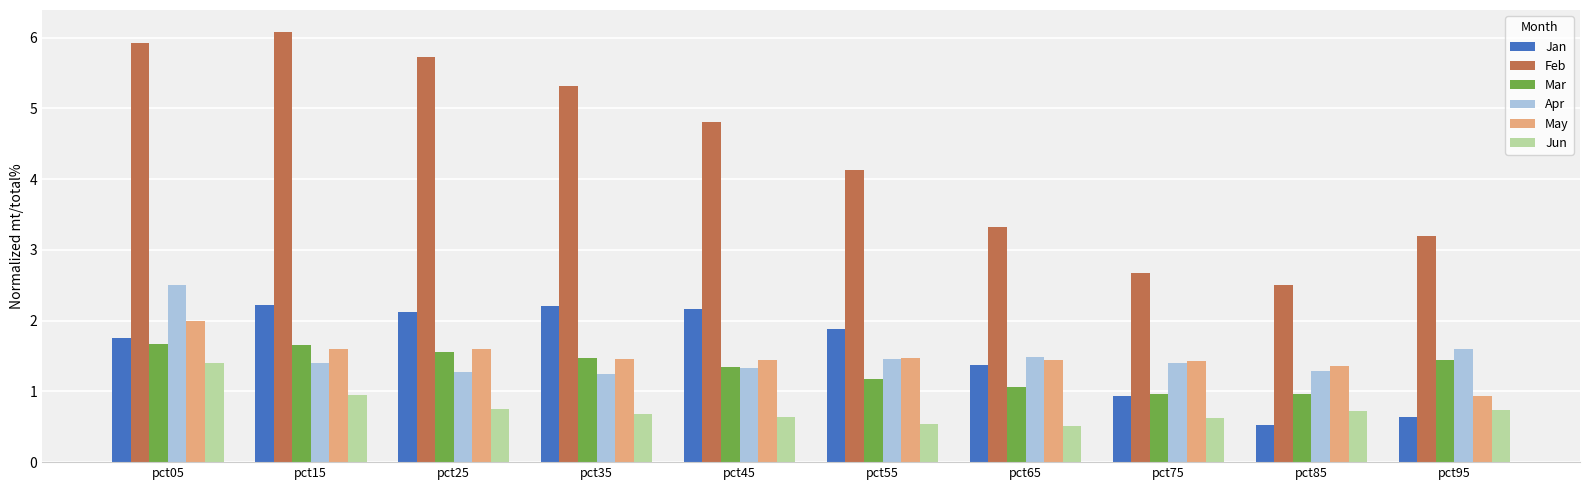

How many bars are there in total?

60